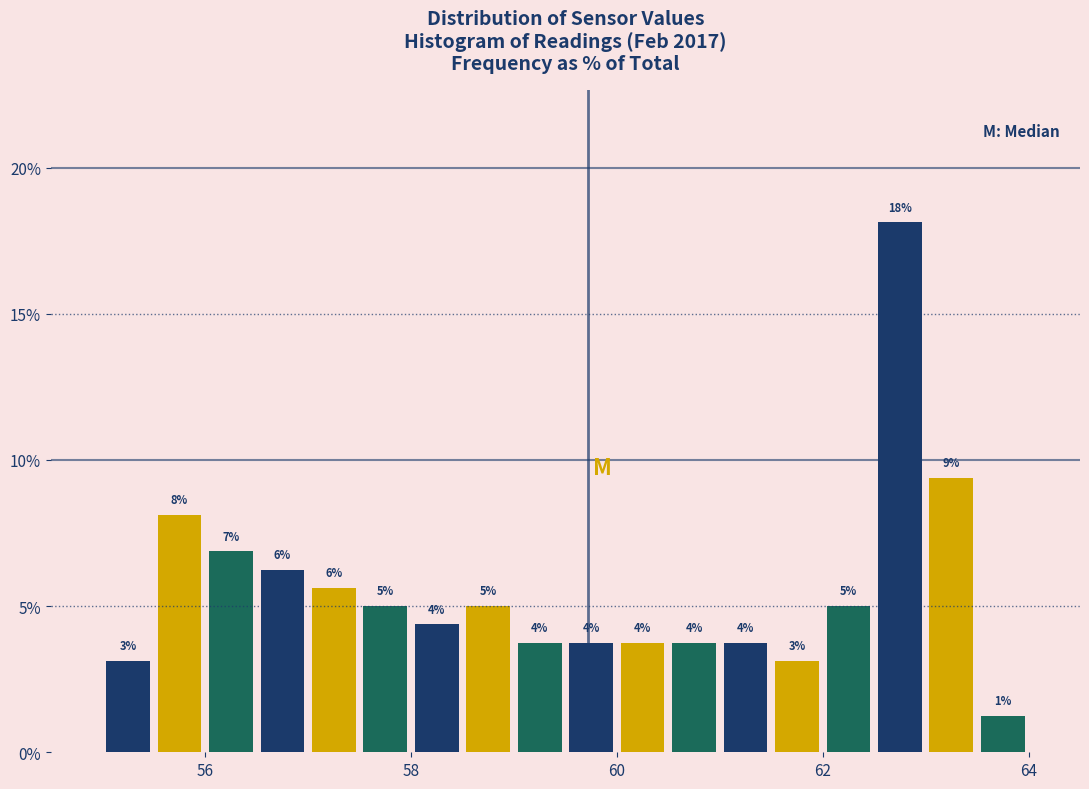

Around what value on the x-axis is the tallest bar? Give the approximate position of its centre, as read against the axis.

62.8